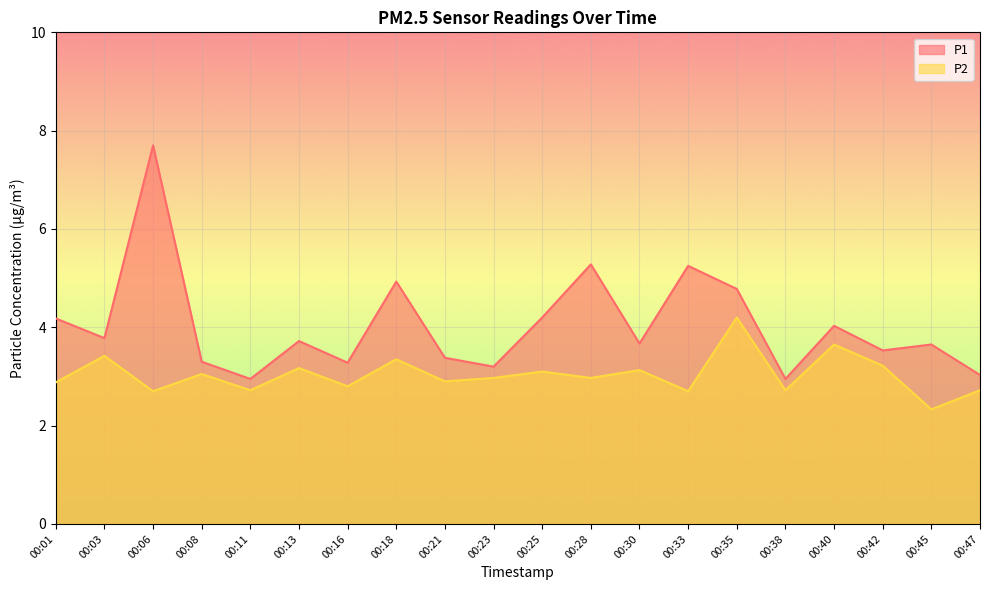

At which label is P1 closest to 5?

00:18